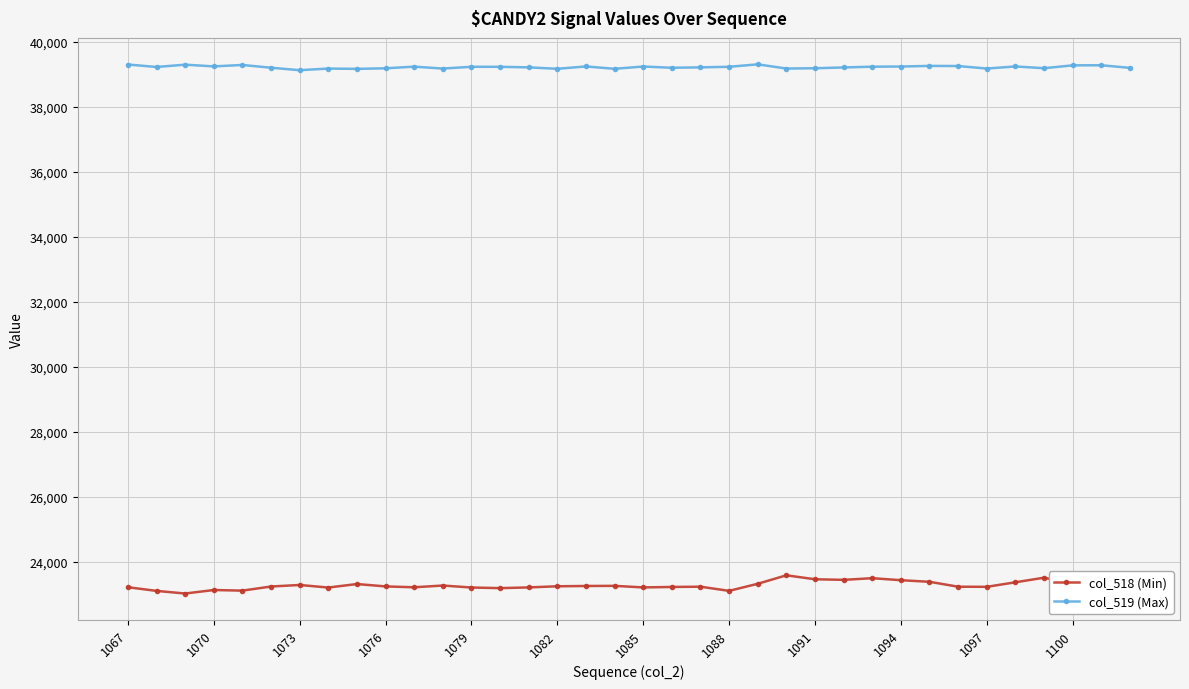

What is the sum of all col_518 (Min) values?

838087